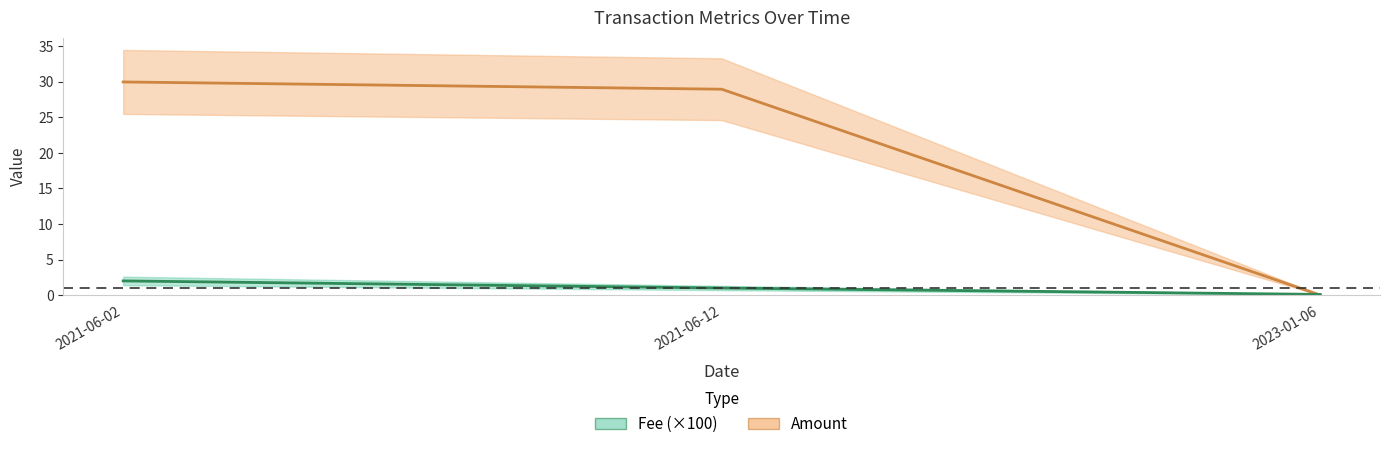

What position from the left is 2021-06-12?

2